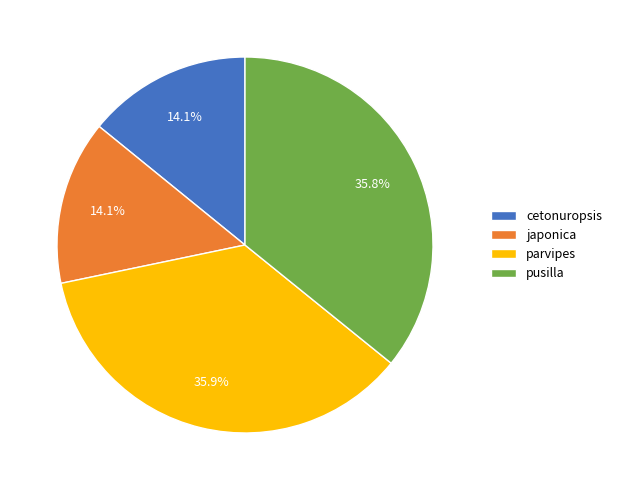

Is it true that parvipes is 36% of the pie?

True